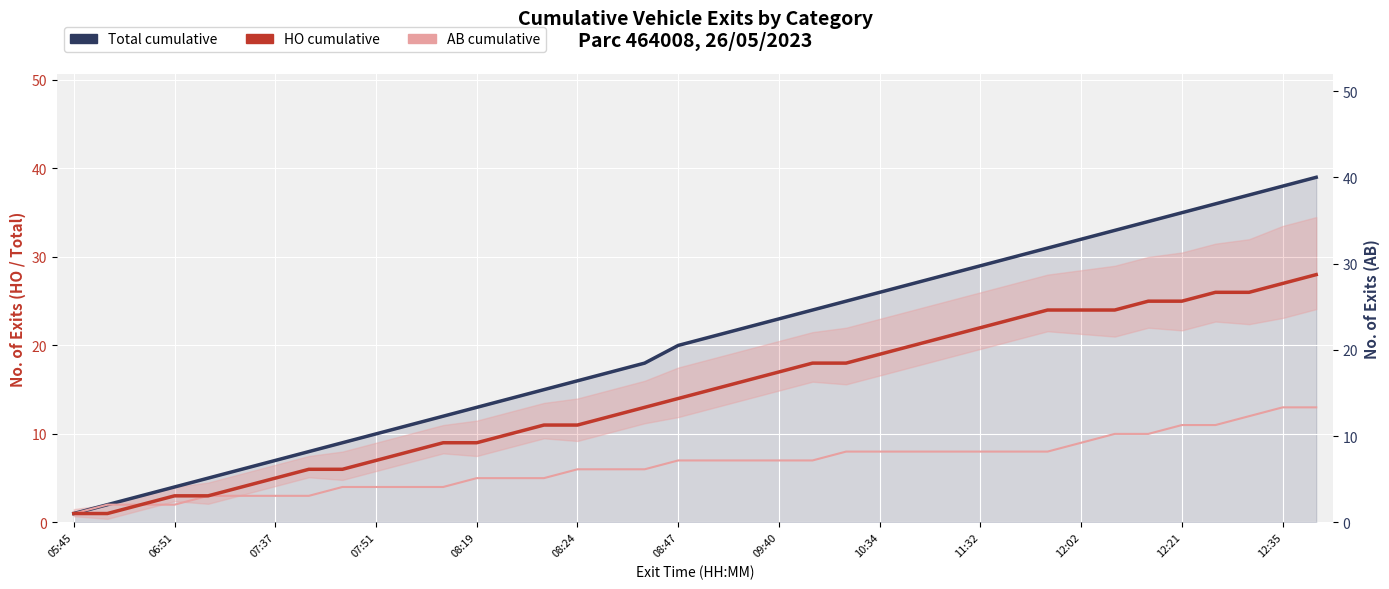

What is the lowest value of the Total cumulative series?

1